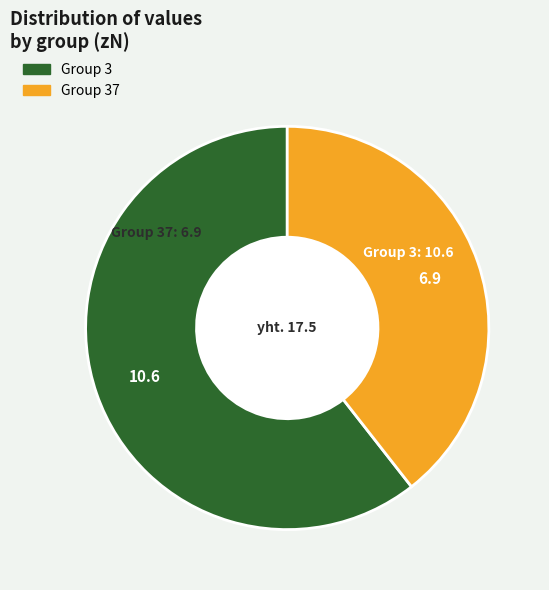

Is there a majority slice in this chart?

Yes